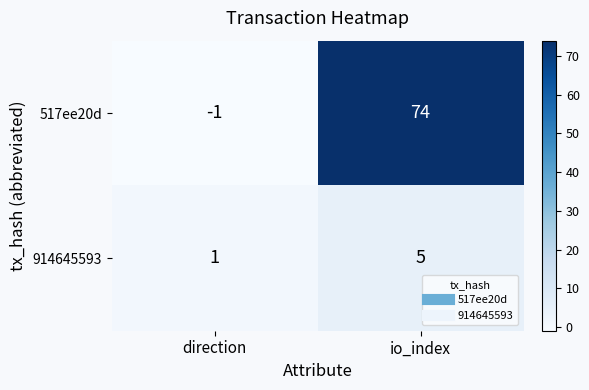

What value does the 914645593 series have at io_index?

5